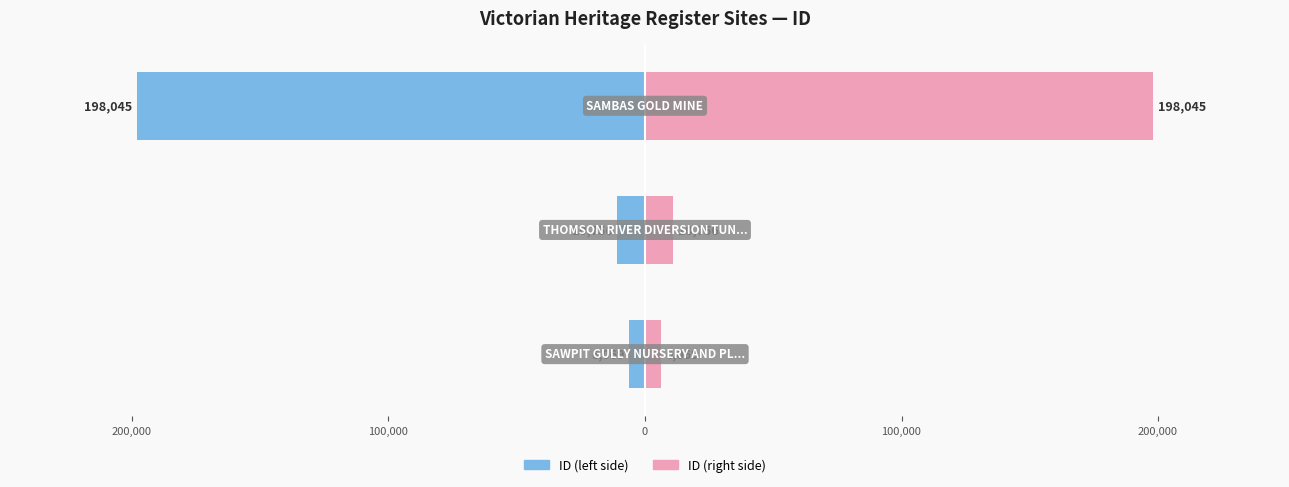

How many data points in ID (left) are above -10756?

1